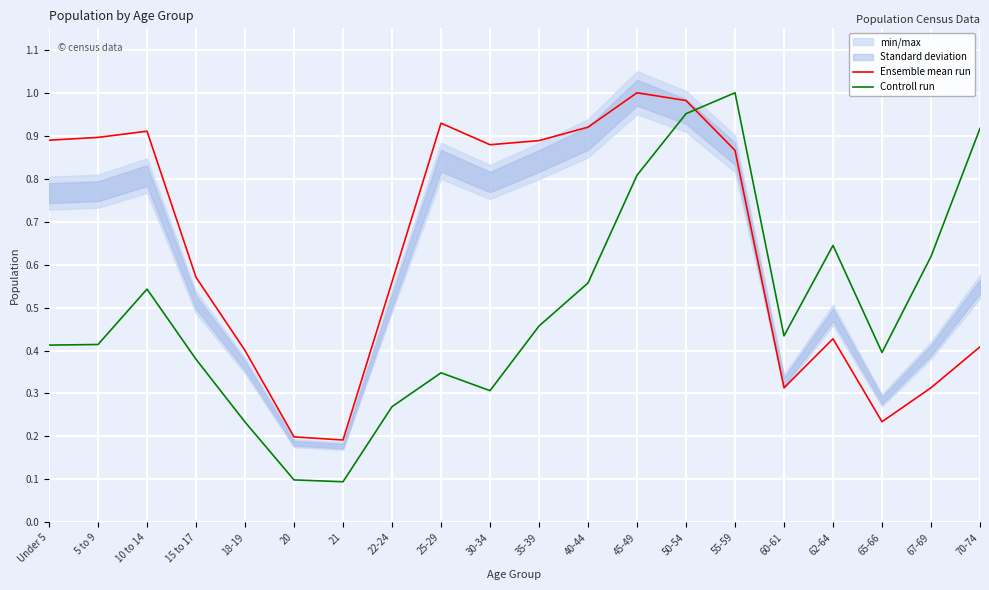

At which category does Ensemble mean run reach its first local peak?

10 to 14